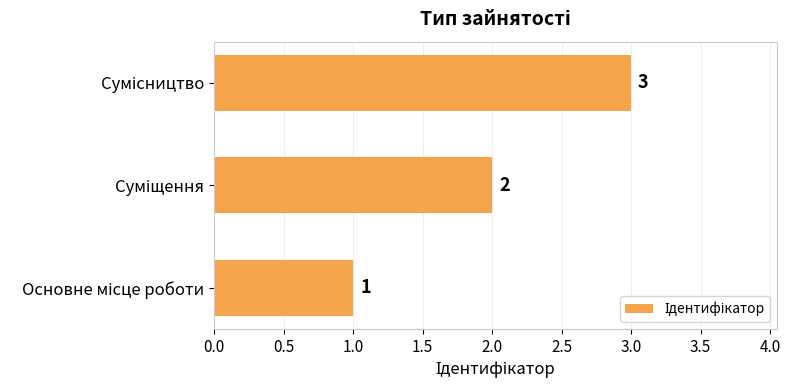

How many values are between 1 and 3?

3